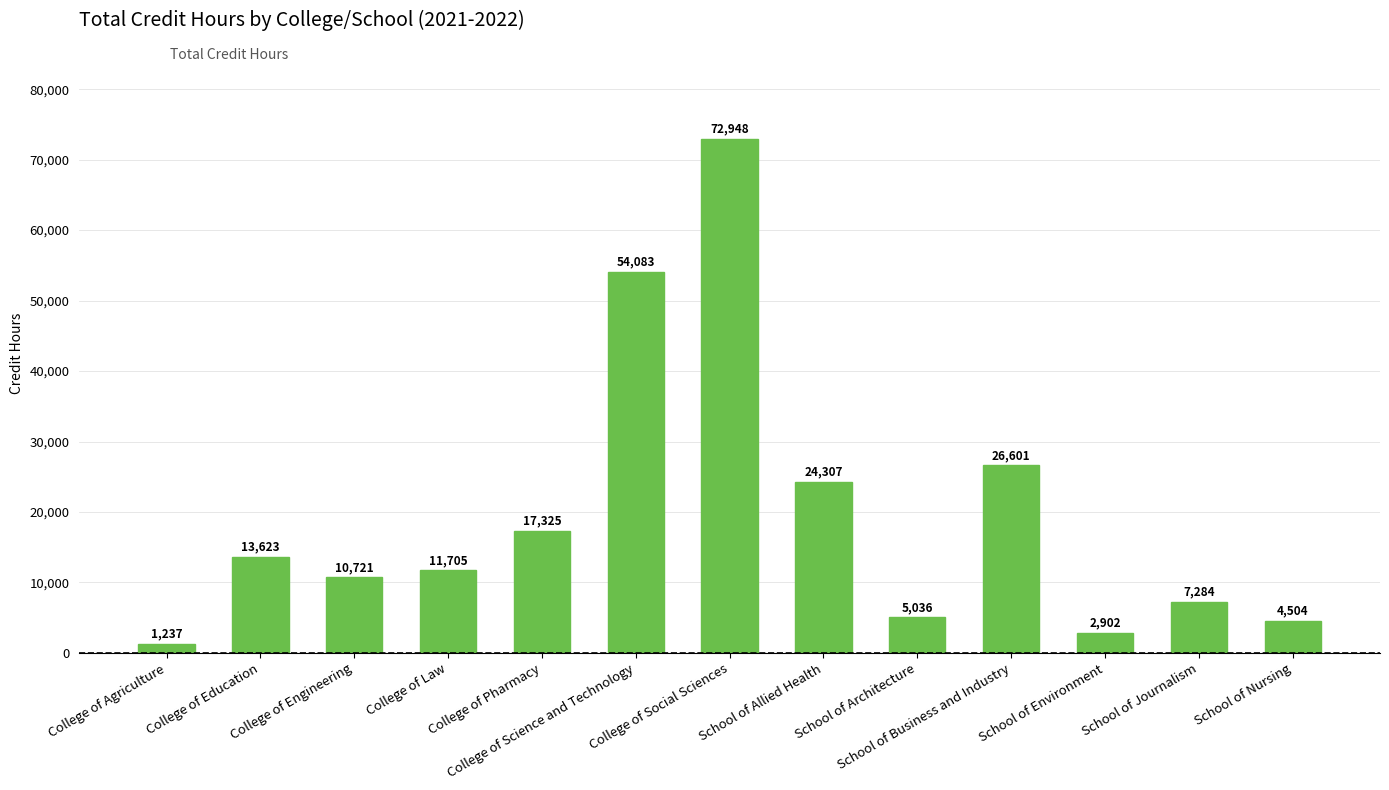

True or false: the data shows 17325 at College of Pharmacy.

True